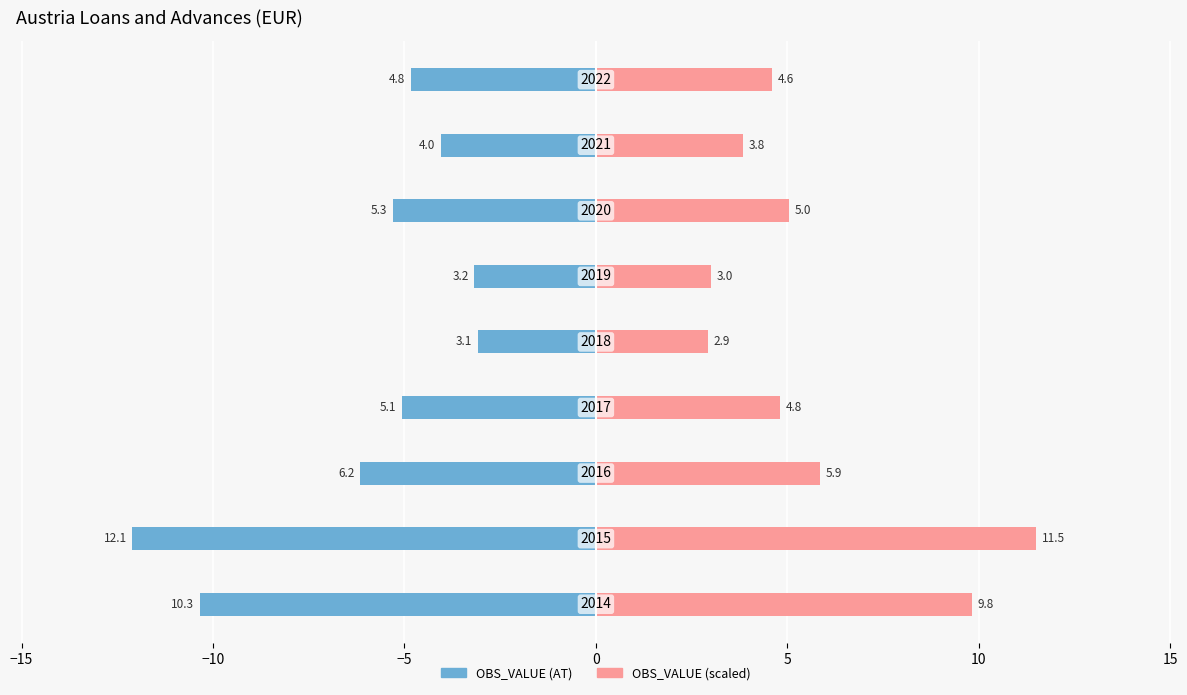

What is the value of the OBS_VALUE (scaled) bar at the 3rd from the left?

5.9